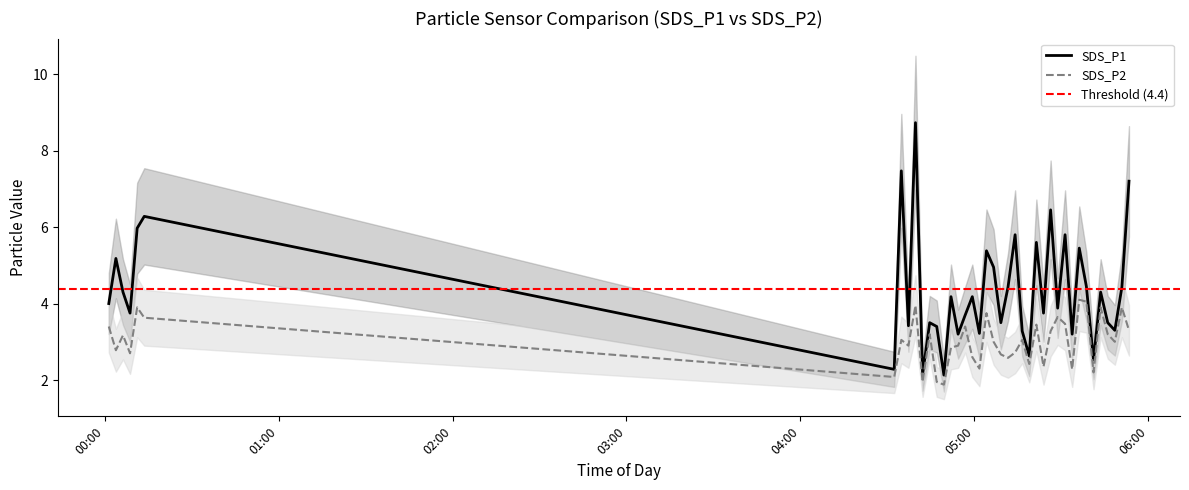

How many data points in SDS_P1_lower are less than 3?

16